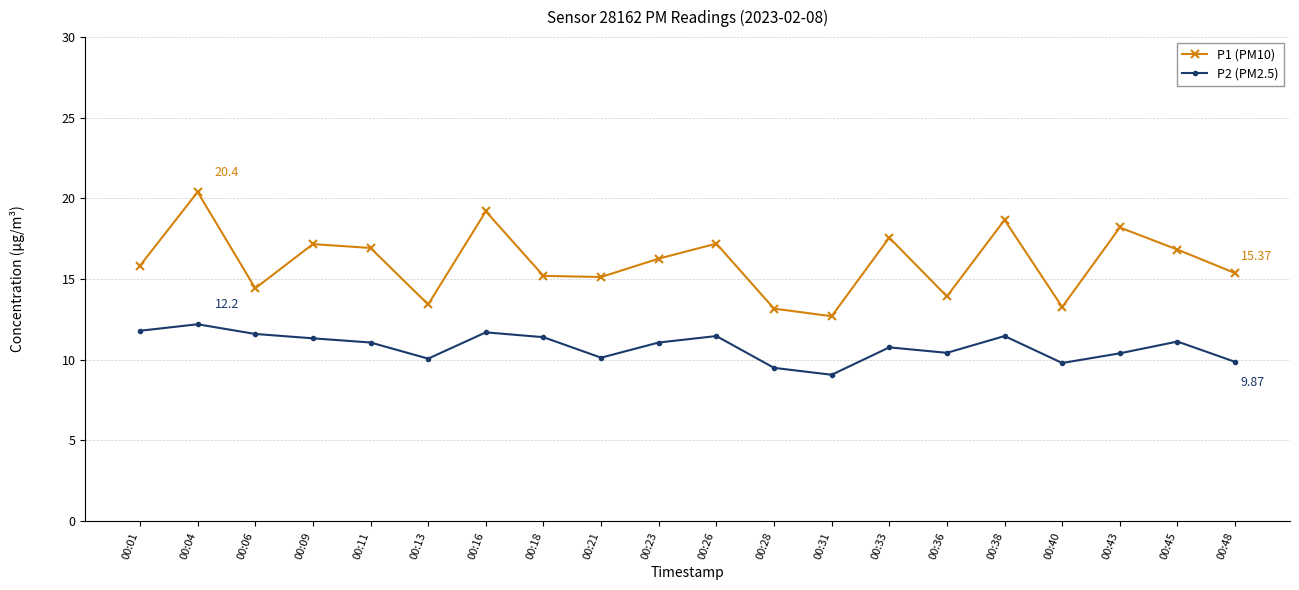

Rank the series at 00:40 from lowest to highest value.

P2 (PM2.5), P1 (PM10)